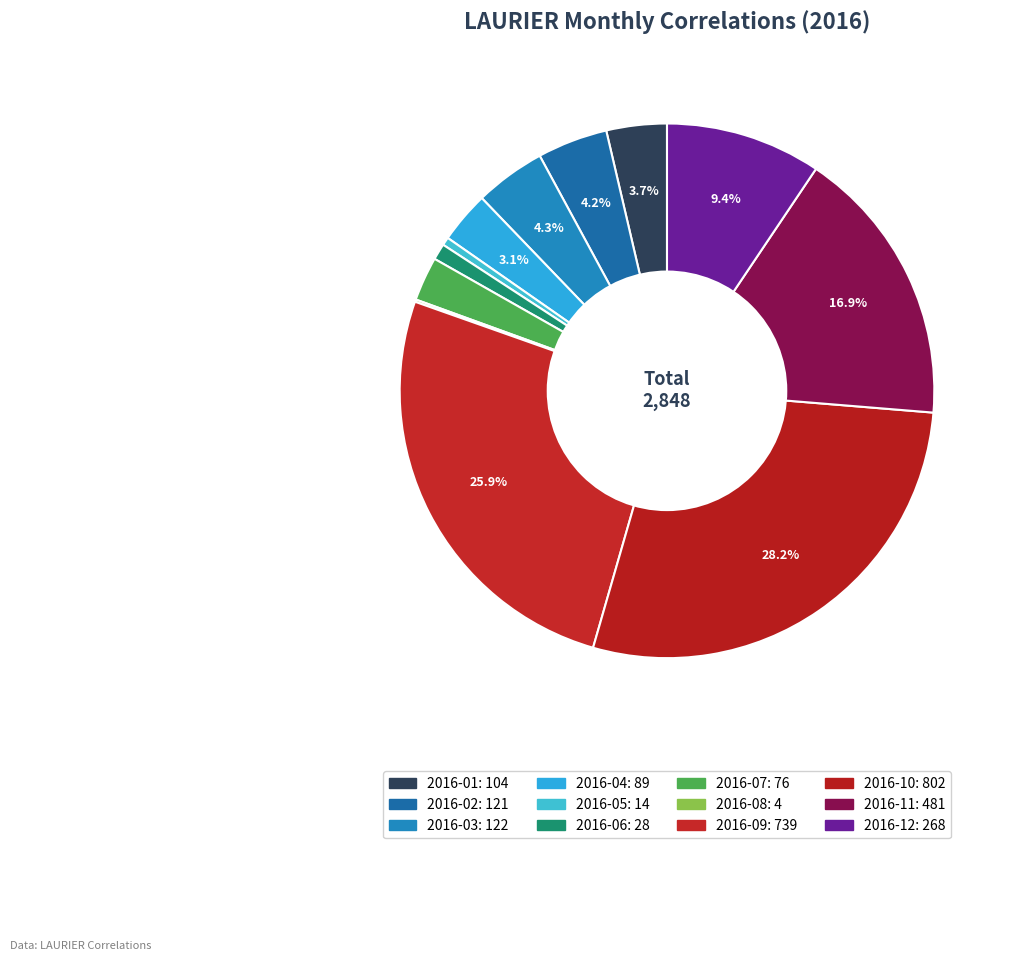

Which slice is the largest?

2016-10